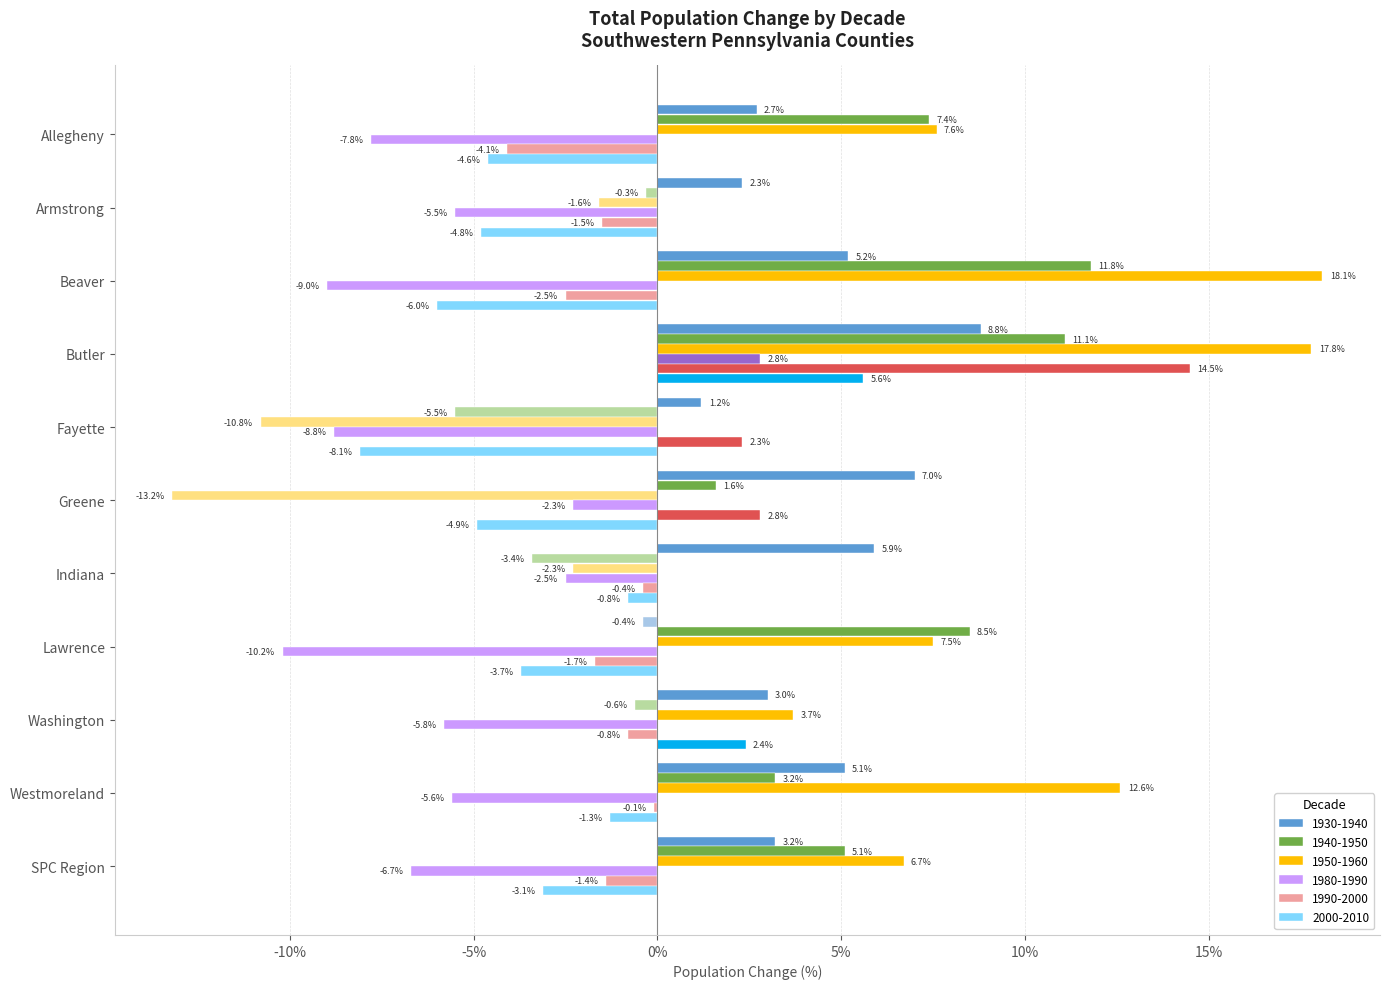

What are all the series names shown in the legend?

1930-1940, 1940-1950, 1950-1960, 1980-1990, 1990-2000, 2000-2010